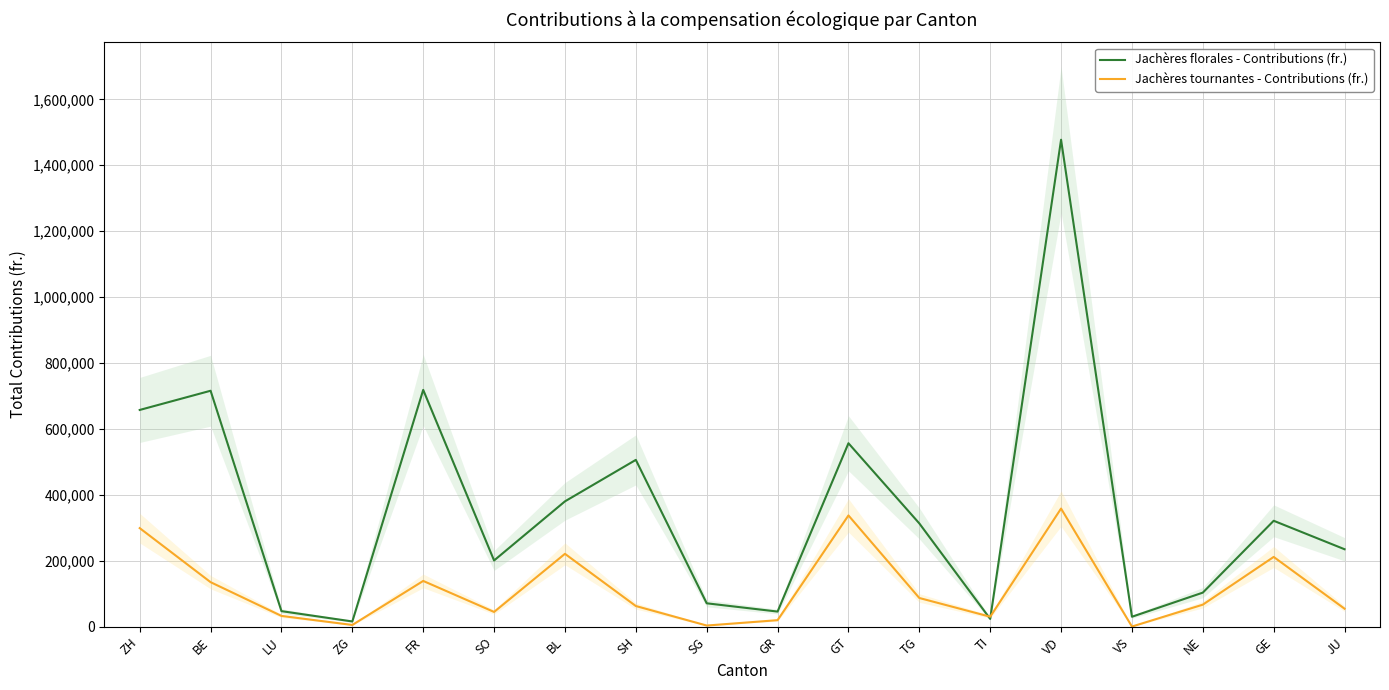

List the series in order of their overall mean, lowest first.

Jachères tournantes - Contributions (fr.), Jachères florales - Contributions (fr.)